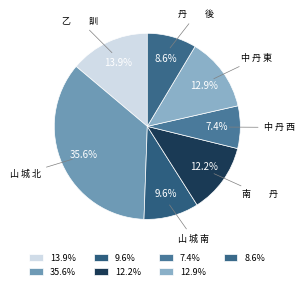

How many segments does this pie chart have?

7